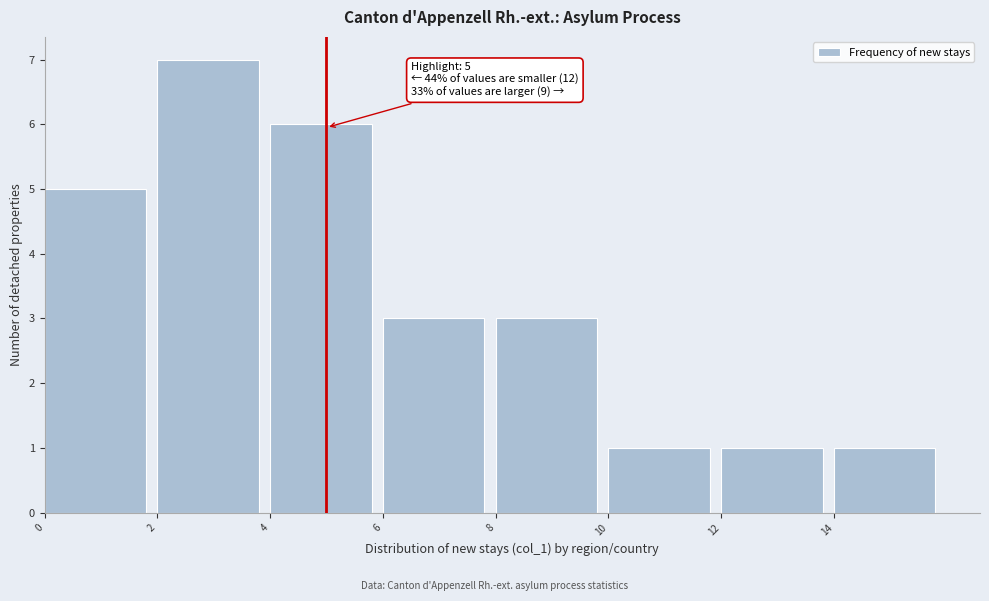

Which range on the x-axis has the tallest bar?

2 to 4